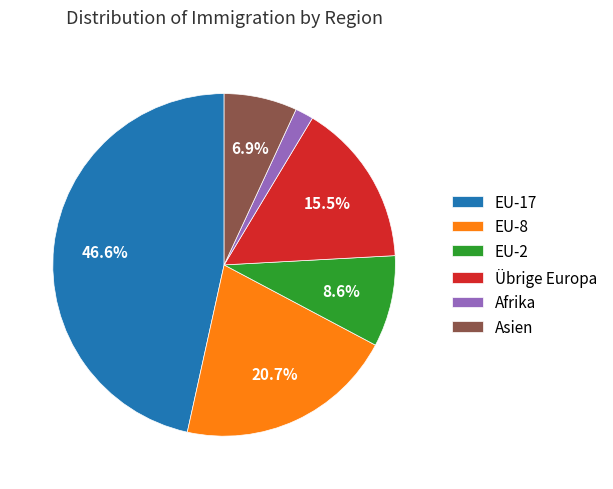

Count the number of slices in the pie.

6